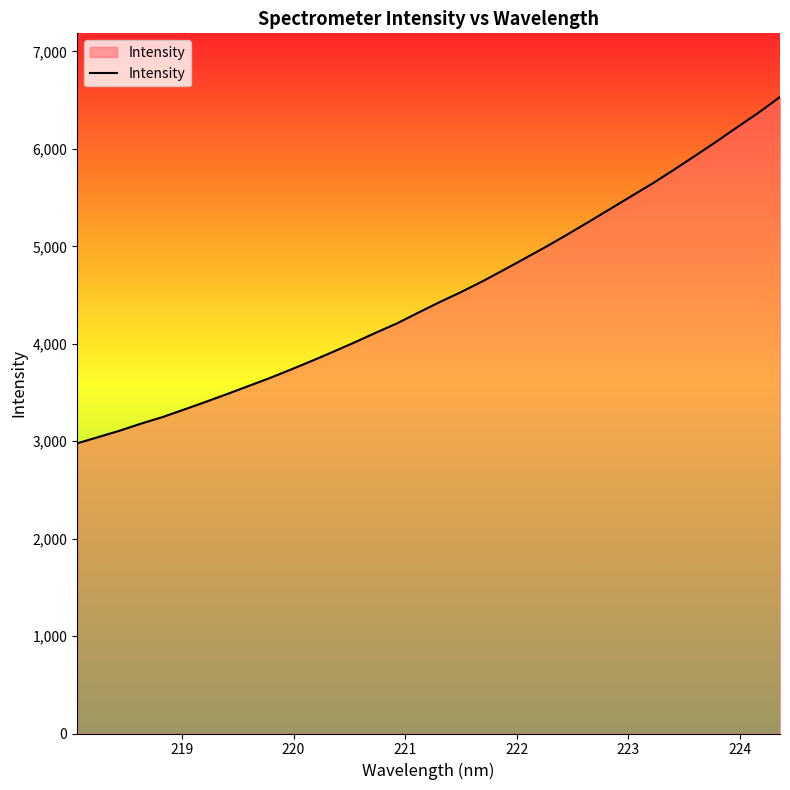

What is the difference between the maximum and minimum values?

3554.9